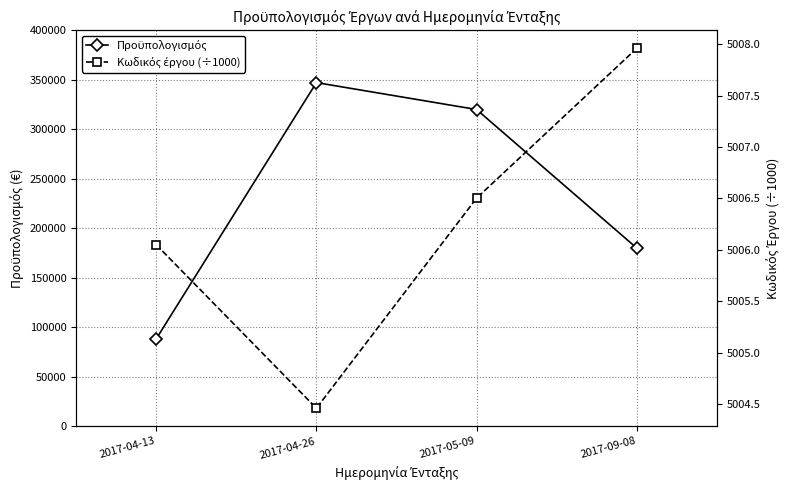

What is the difference between the Προϋπολογισμός values at 2017-09-08 and 2017-05-09?

140000.0